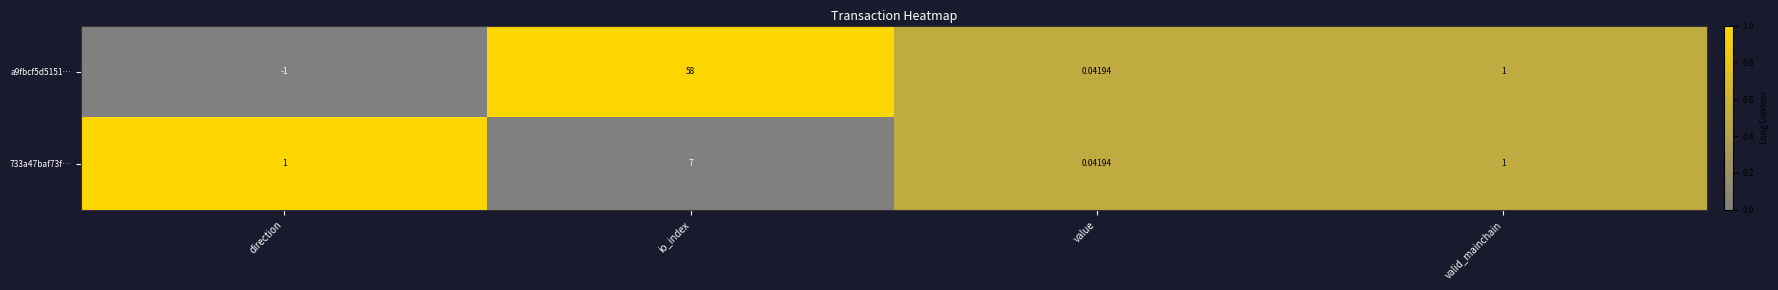

What is the greatest value displayed?

58.0